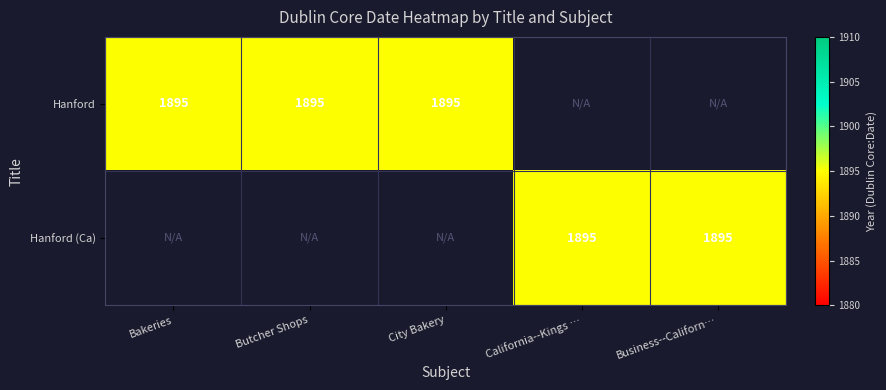

Reading right to left, what are all the values shown in this chart?

Landis Meat Market in Hanford: 0	0	1895	1895	1895
Landis Meat Market in Hanford, Ca: 1895	1895	0	0	0